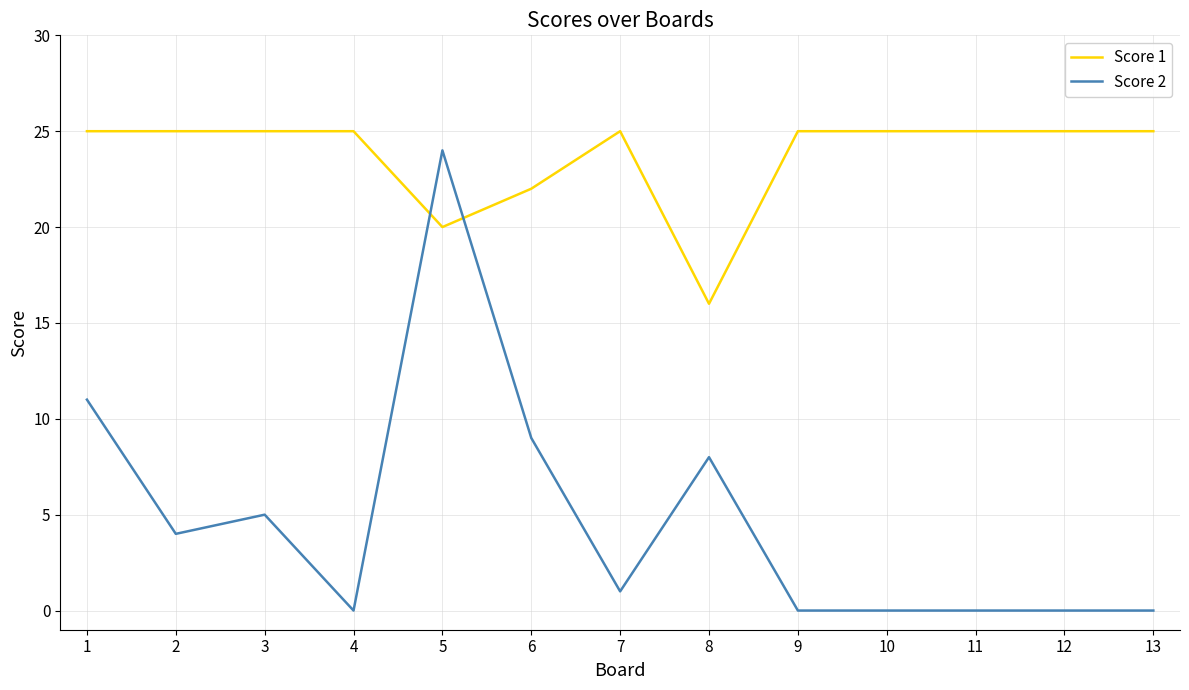

How many lines are shown in the chart?

2